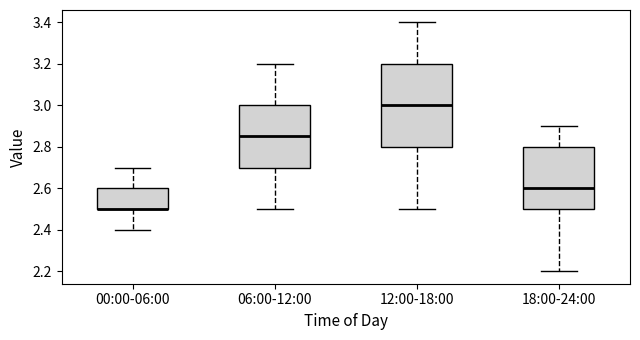

Reading left to right, transcribe this box plot: for each box, give where its median line is, the range the box spans, and where its two whiskers end, as read against the y-axis. The values are not printed on the chart, so give them approximately, as read against the axis.

00:00-06:00: median 2.50 (drawn on the box's lower edge), box 2.50 to 2.60, whiskers 2.40 to 2.70
06:00-12:00: median 2.86, box 2.70 to 3.00, whiskers 2.50 to 3.20
12:00-18:00: median 3.00, box 2.80 to 3.20, whiskers 2.50 to 3.40
18:00-24:00: median 2.60, box 2.50 to 2.80, whiskers 2.20 to 2.90